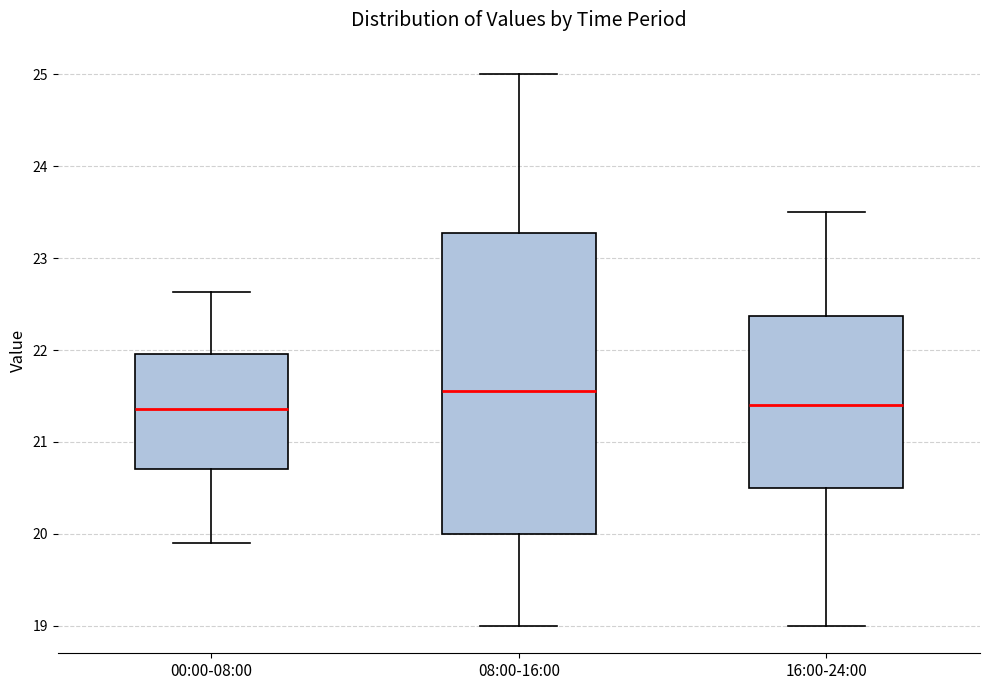

Reading left to right, transcribe this box plot: for each box, give where its median line is, the range the box spans, and where its two whiskers end, as read against the y-axis. The values are not printed on the chart, so give them approximately, as read against the axis.

00:00-08:00: median 21.4, box 20.7 to 22.0, whiskers 19.9 to 22.6
08:00-16:00: median 21.6, box 20.0 to 23.3, whiskers 19.0 to 25.0
16:00-24:00: median 21.4, box 20.5 to 22.4, whiskers 19.0 to 23.5